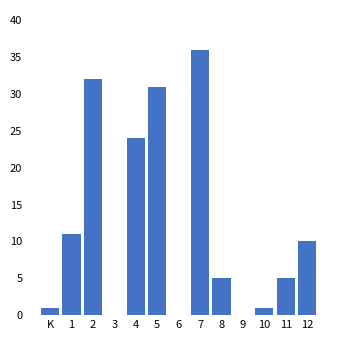

Reading right to left, list all the values displayed in this chart.

12=10	11=5	10=1	9=0	8=5	7=36	6=0	5=31	4=24	3=0	2=32	1=11	K=1